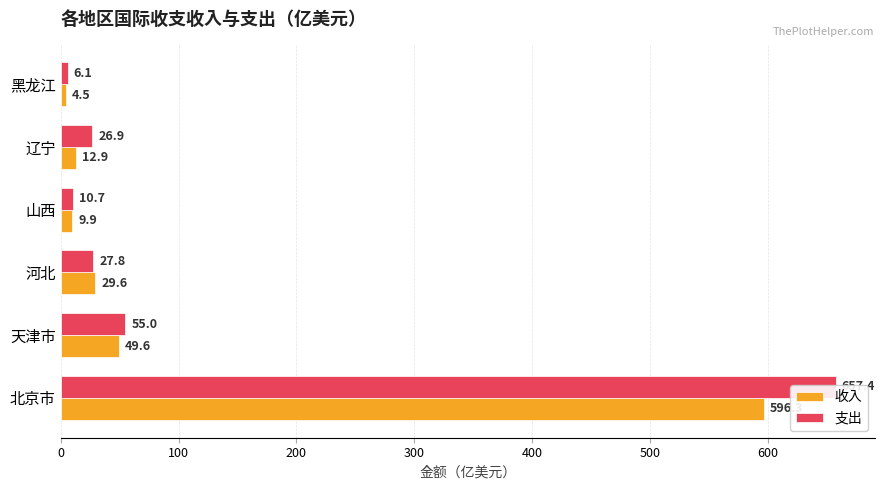

What is the greatest value displayed?

657.4